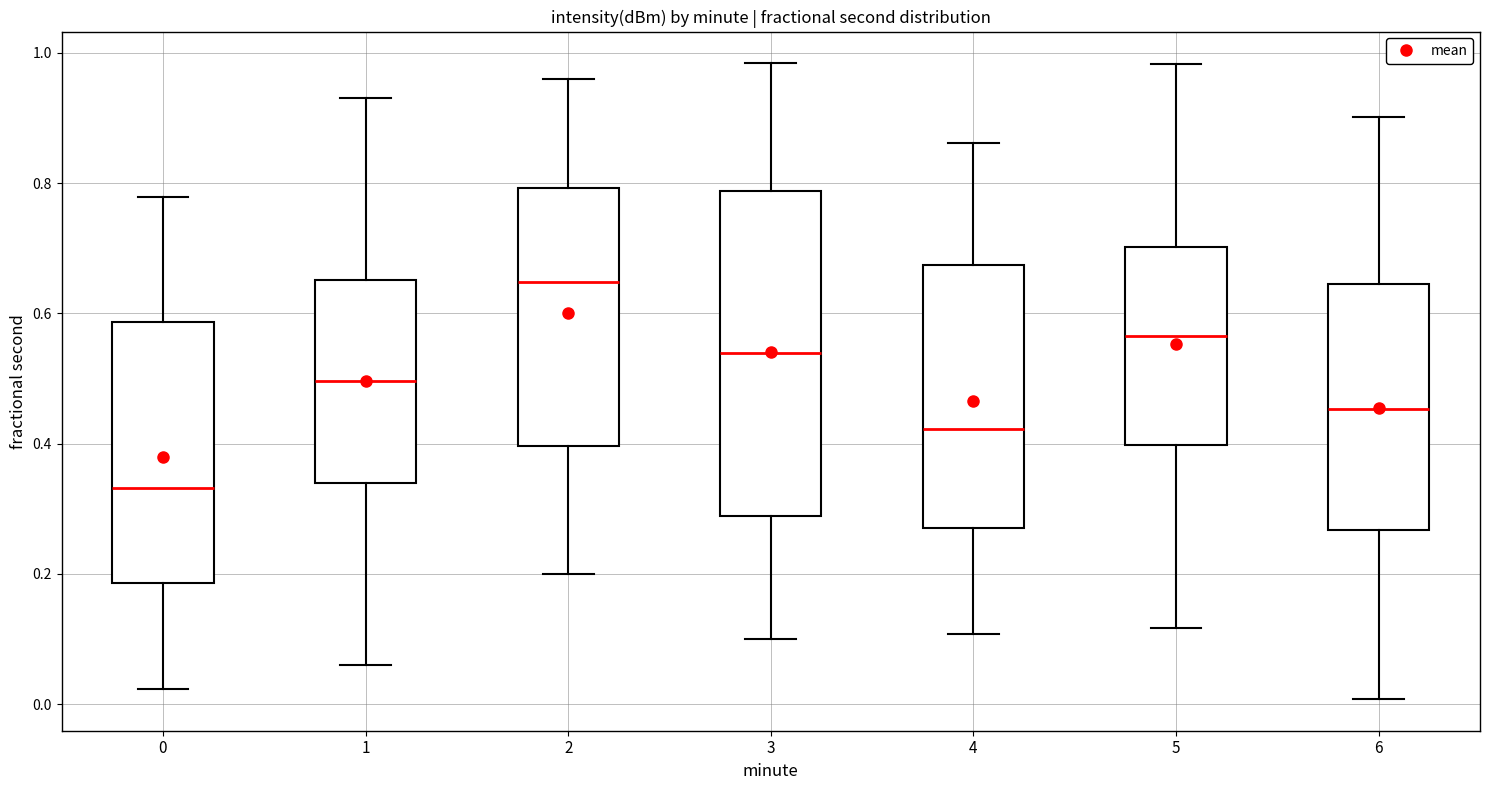

Which box is the tallest, from its lower edge to its upper edge?

3